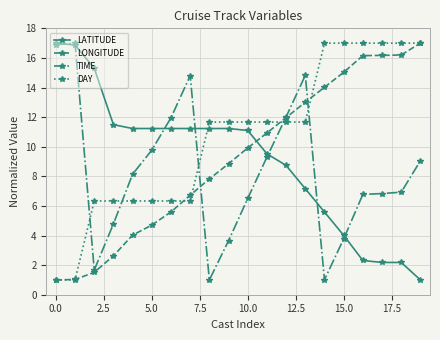

How many data points in DAY are above 11?

12